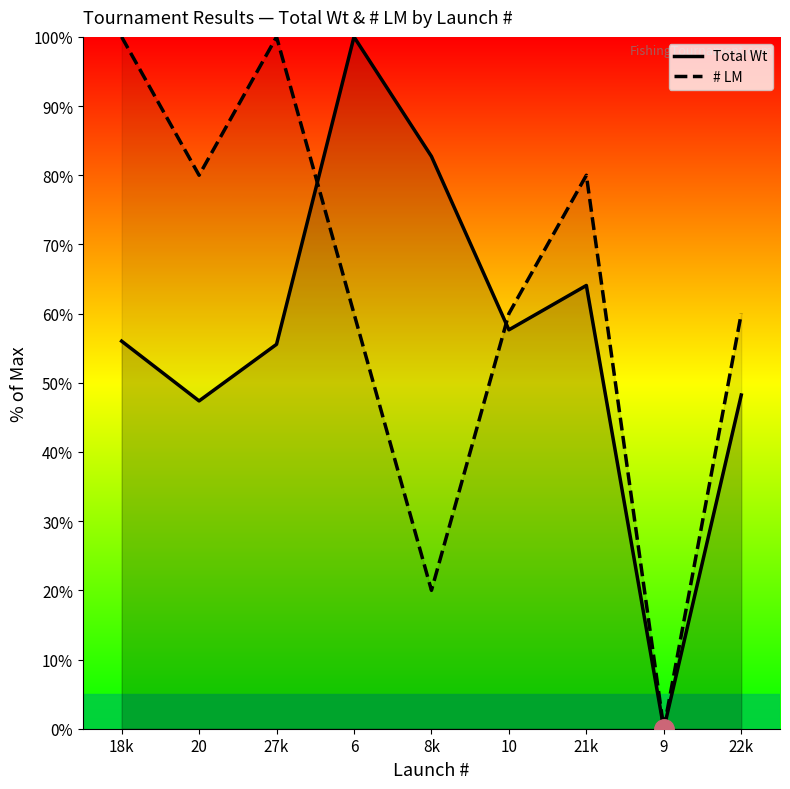

At which category is the sum across all series the highest?

6